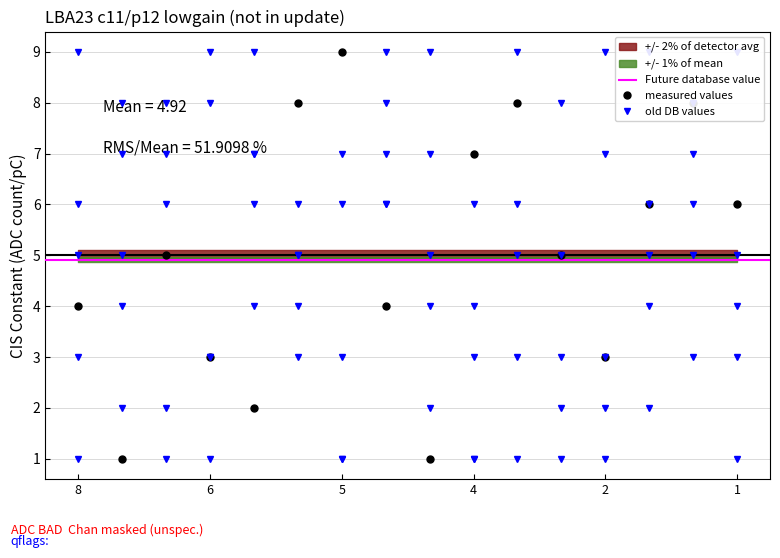

The value of measured values at 2 is 2. True or false?

False